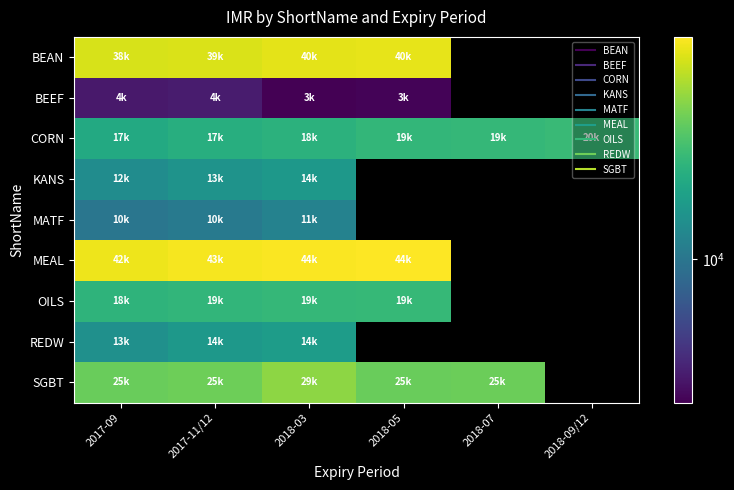

The BEEF series shows 3800.0 at 2018-03. True or false?

True